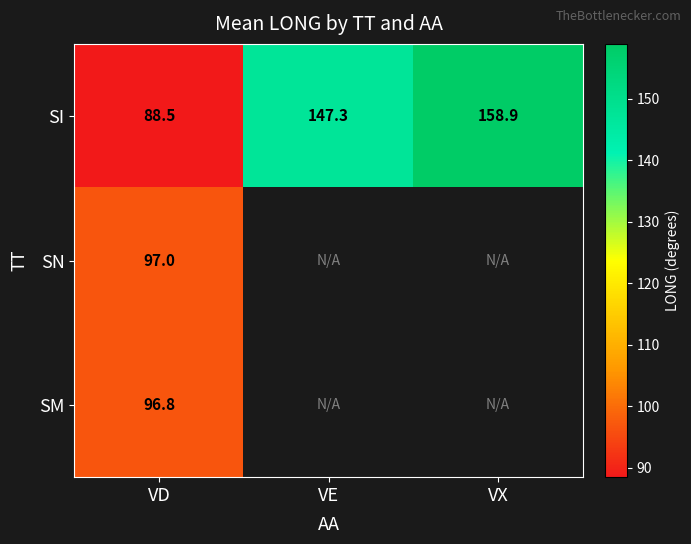

At how many categories does at least one series exceed 135?

2